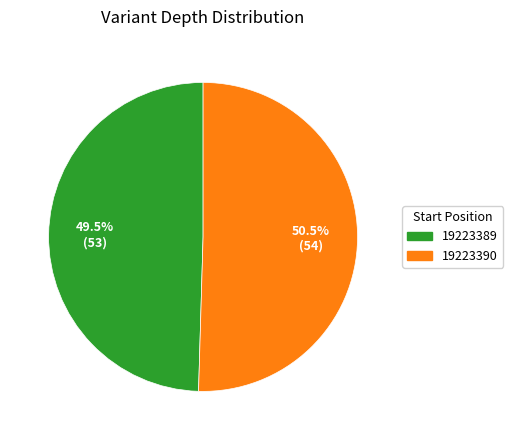

Which slice is the smallest?

19223389